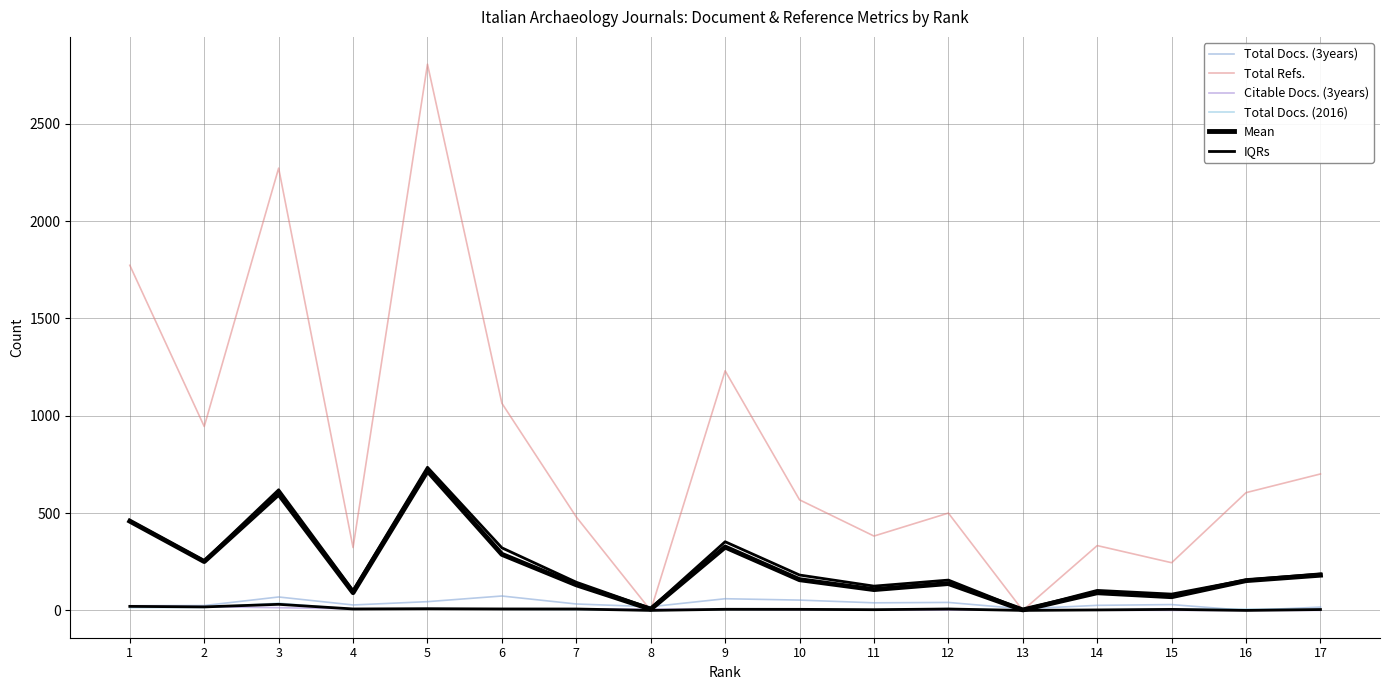

How many series are shown in this chart?

6